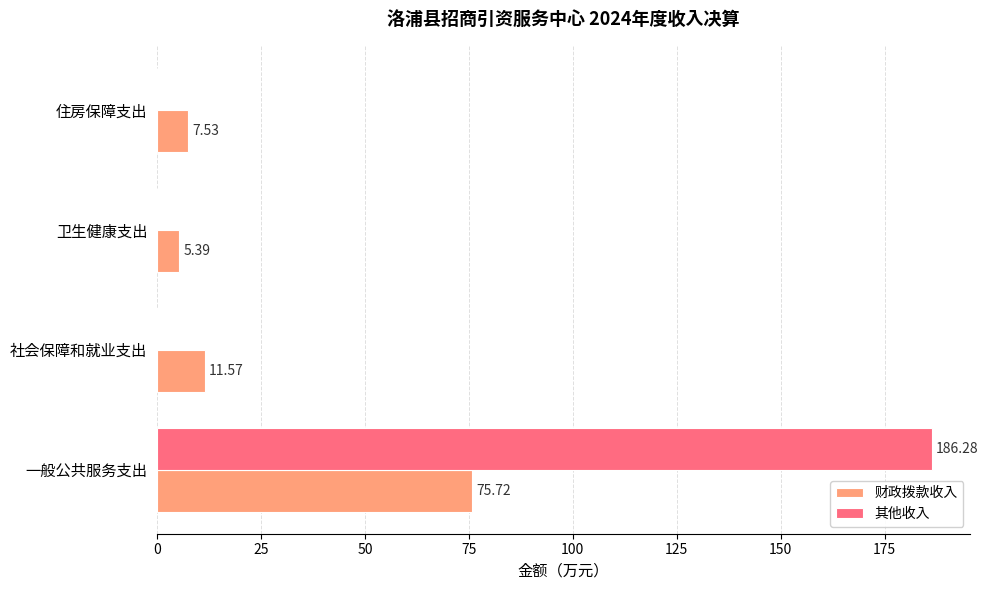

At which category does the chart reach its peak across all series?

一般公共服务支出